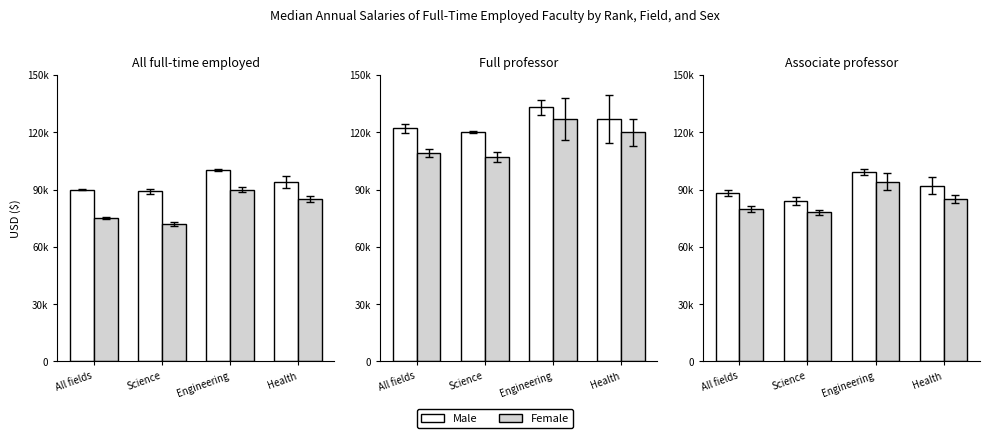

What is the difference between the maximum and minimum values in the Female series?

16000